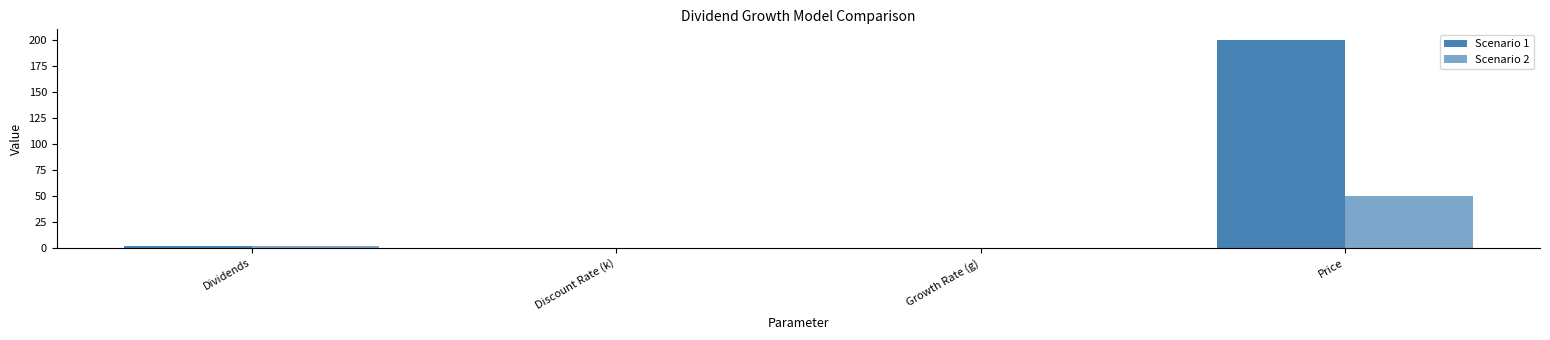

What is the difference between the Scenario 1 values at Price and Discount Rate (k)?

199.9